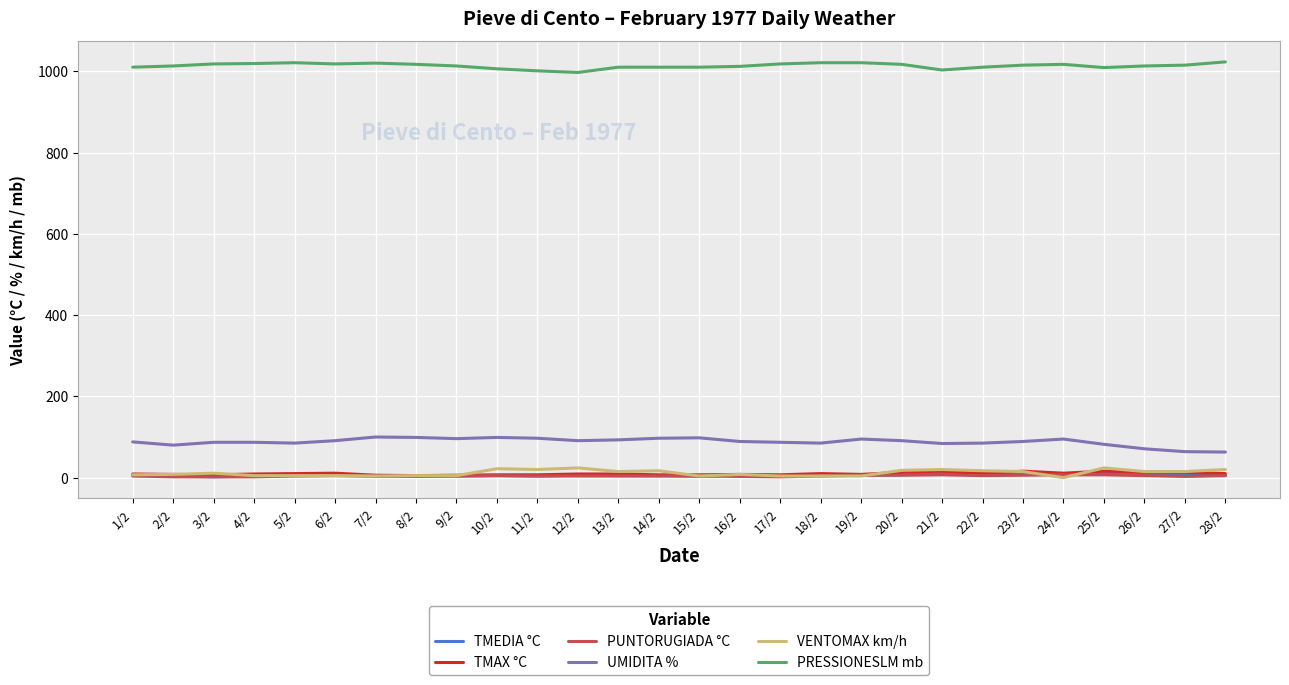

Does the chart have visible grid lines?

Yes